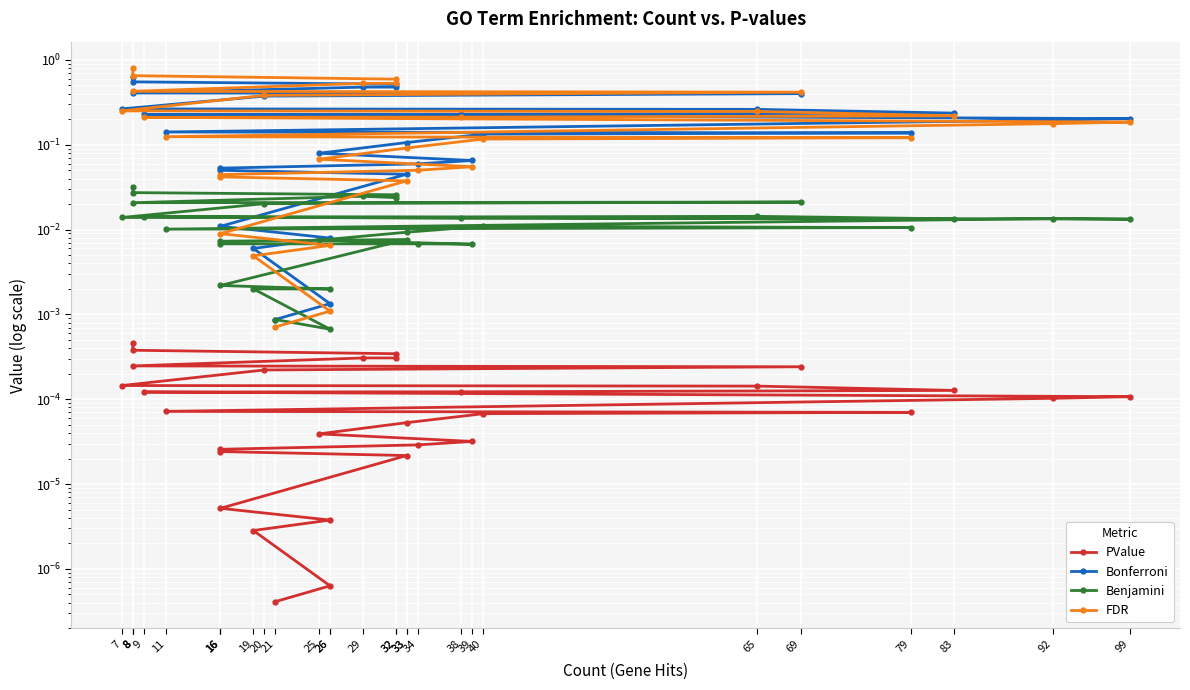

List the labels in order of FDR value, largest first.

8, 8, 32, 32, 29, 8, 69, 20, 7, 65, 83, 38, 9, 99, 92, 11, 79, 40, 33, 25, 39, 34, 16, 16, 33, 16, 26, 19, 26, 21